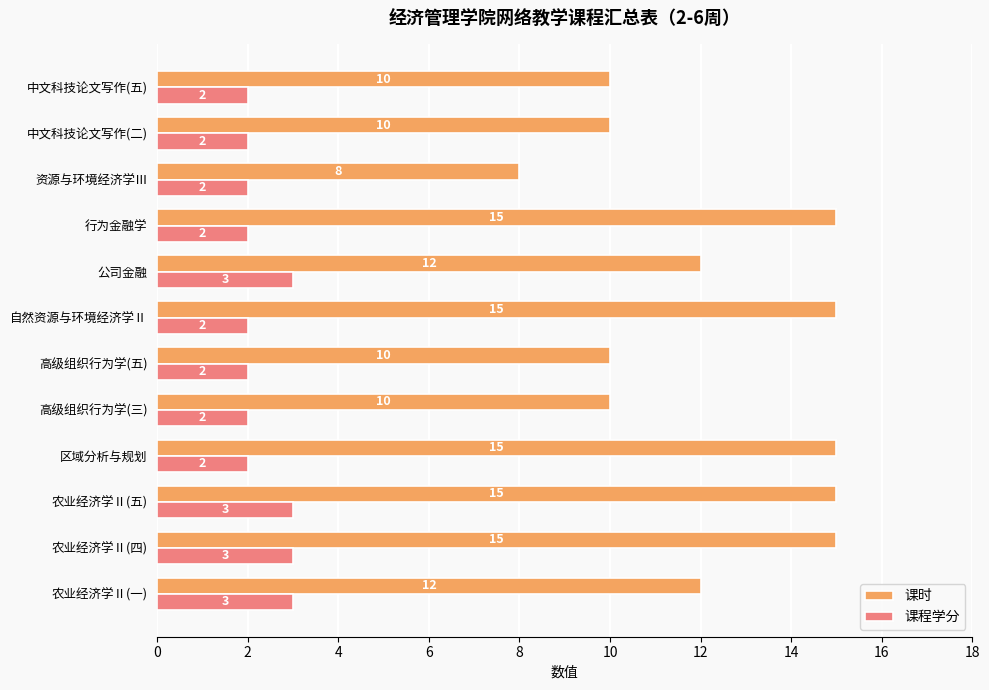

Count the number of categories in the chart.

12